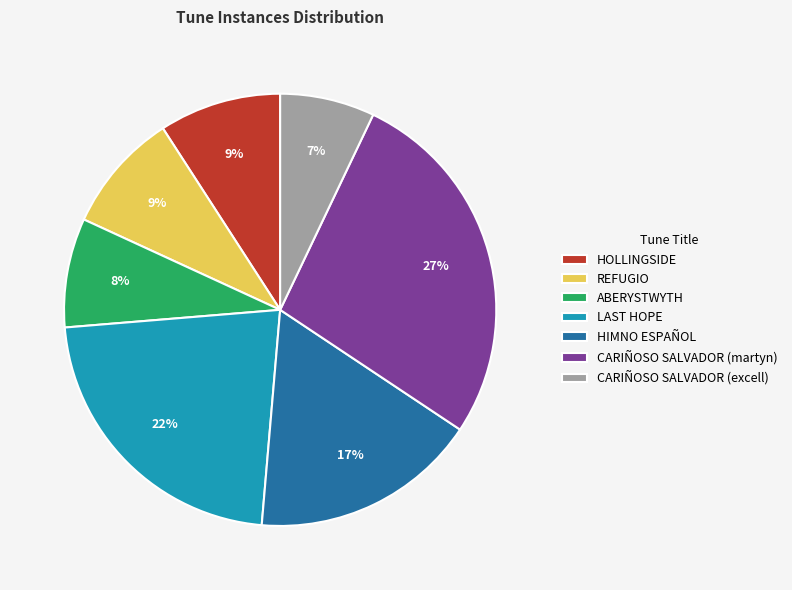

Is HIMNO ESPAÑOL the majority of the pie?

No